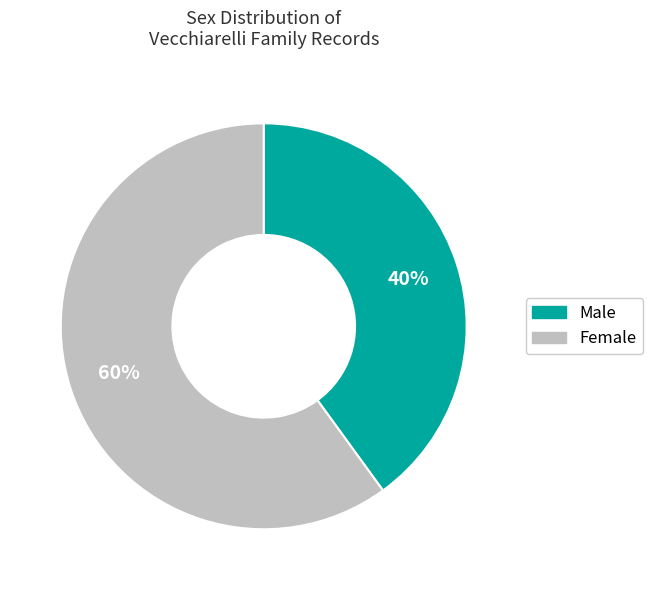

To the nearest percent, what is the average slice percentage?

50%